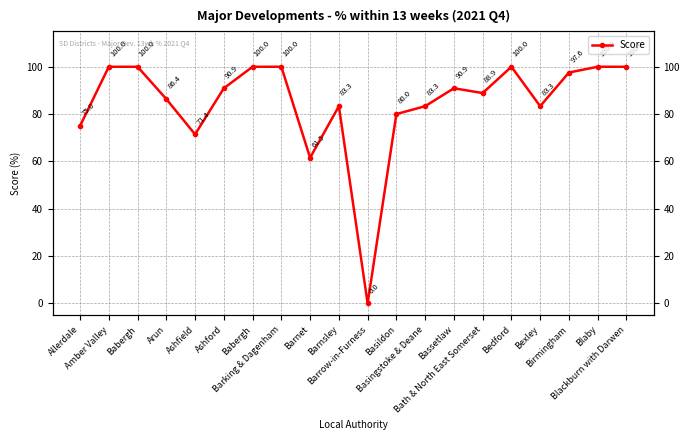

Reading right to left, list all the values displayed in this chart.

100.0	100.0	97.6	83.3	100.0	88.9	90.9	83.3	80.0	0.0	83.3	61.5	100.0	100.0	90.9	71.4	86.4	100.0	100.0	75.0